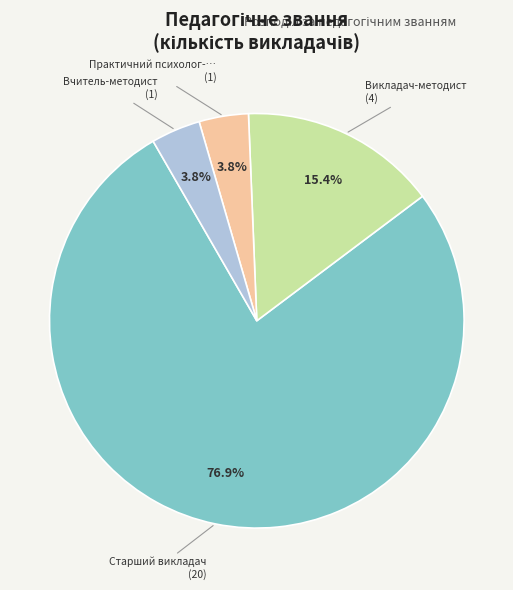

Is there any slice that represents more than half of the pie?

Yes